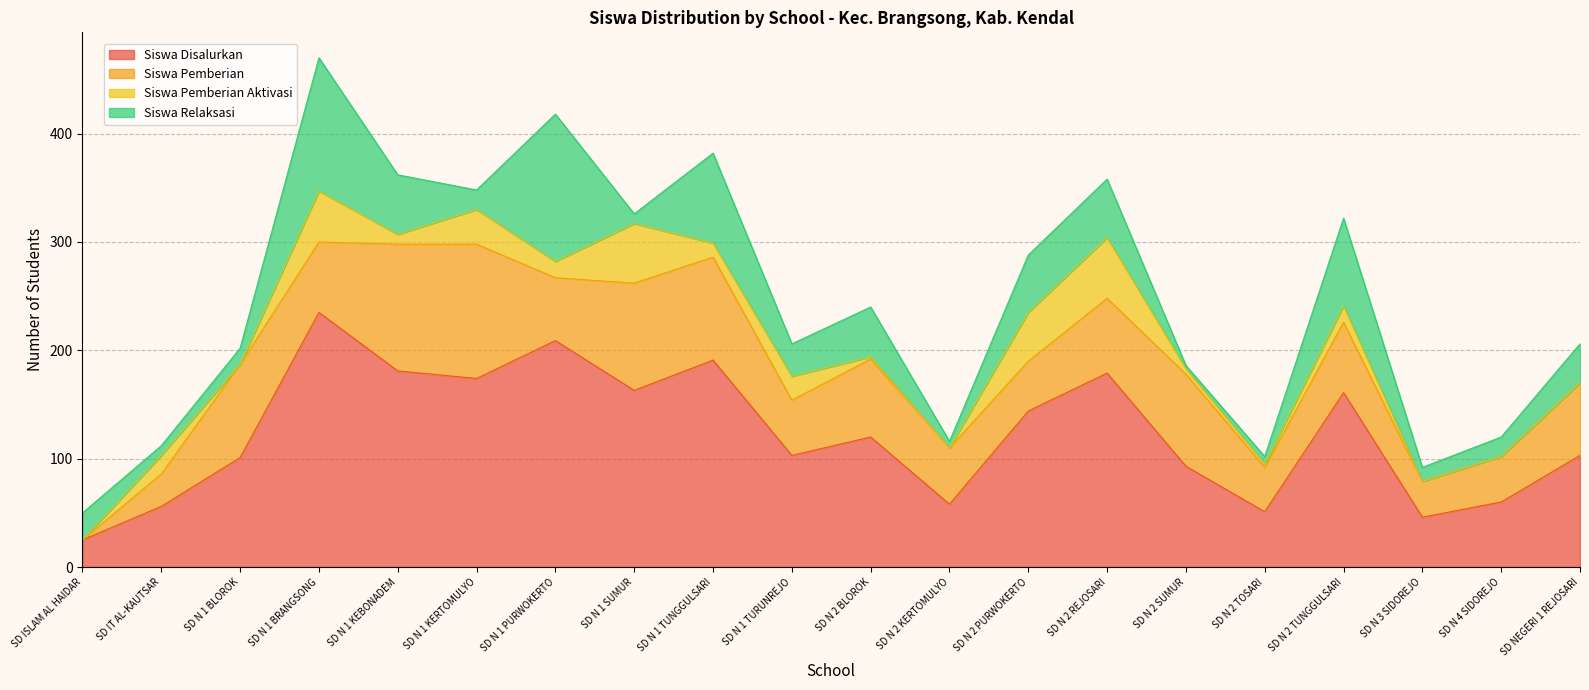

Which series changed the most between SD N 1 TURUNREJO and SD N 2 TOSARI?

Siswa Disalurkan